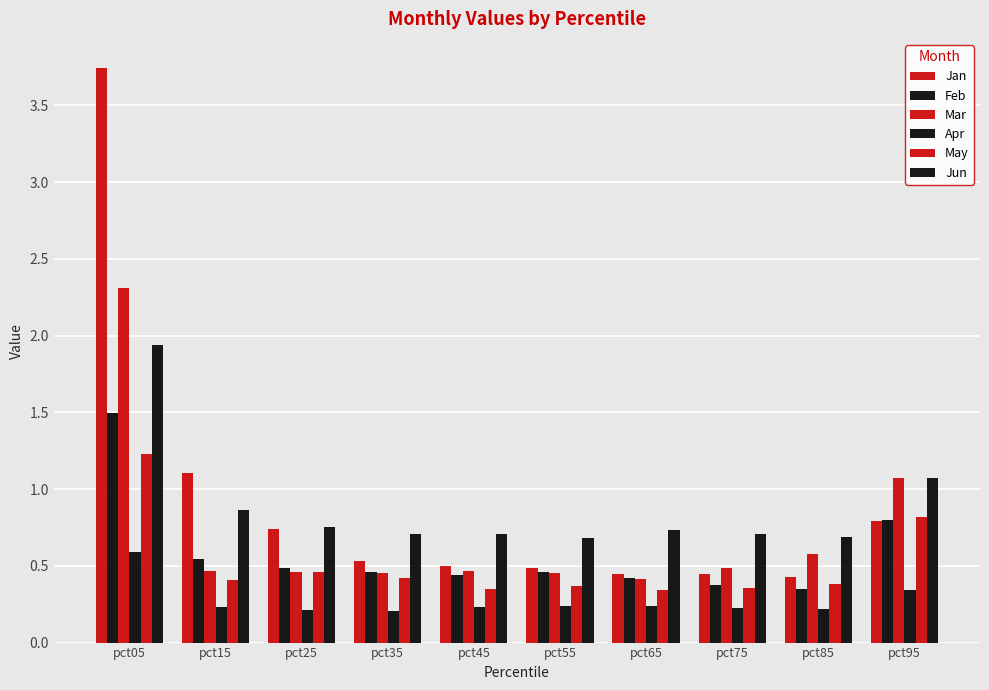

What value does the Mar series have at pct85?

0.6